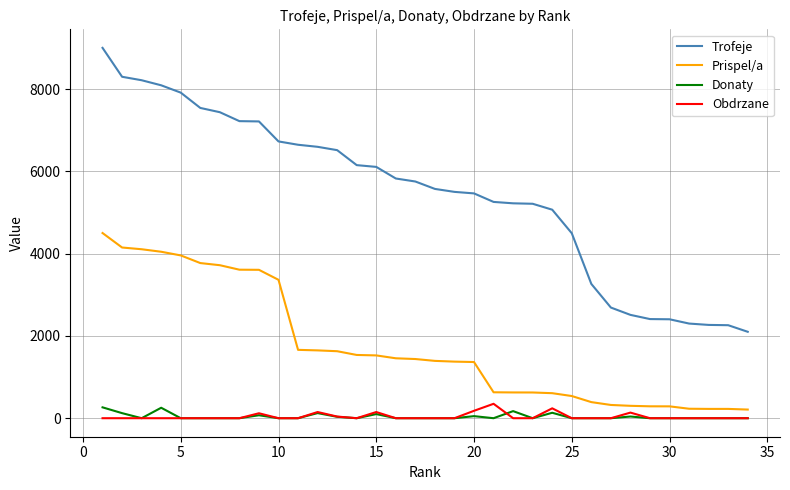

Which series has the widest spread of values?

Trofeje